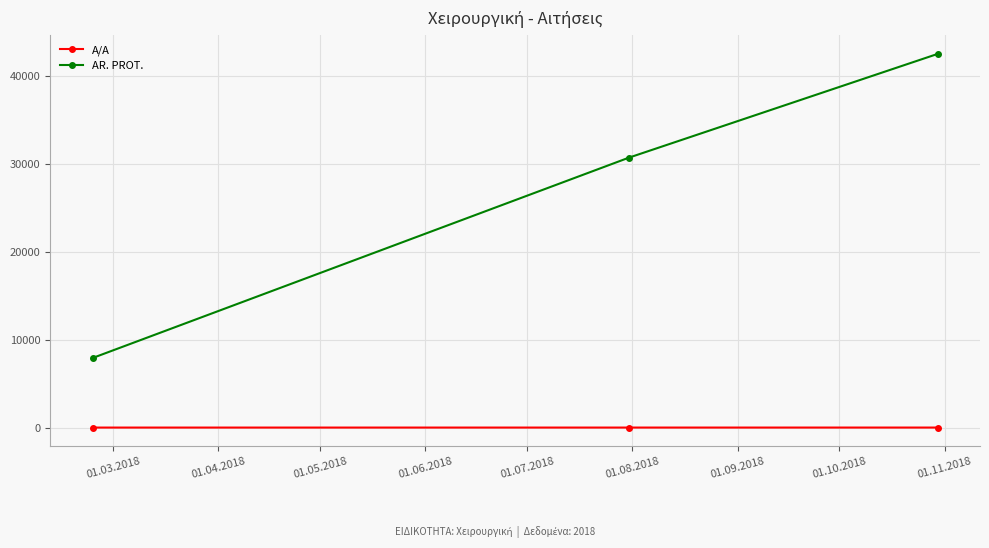

What is the average value of the AR. PROT. series?

27029